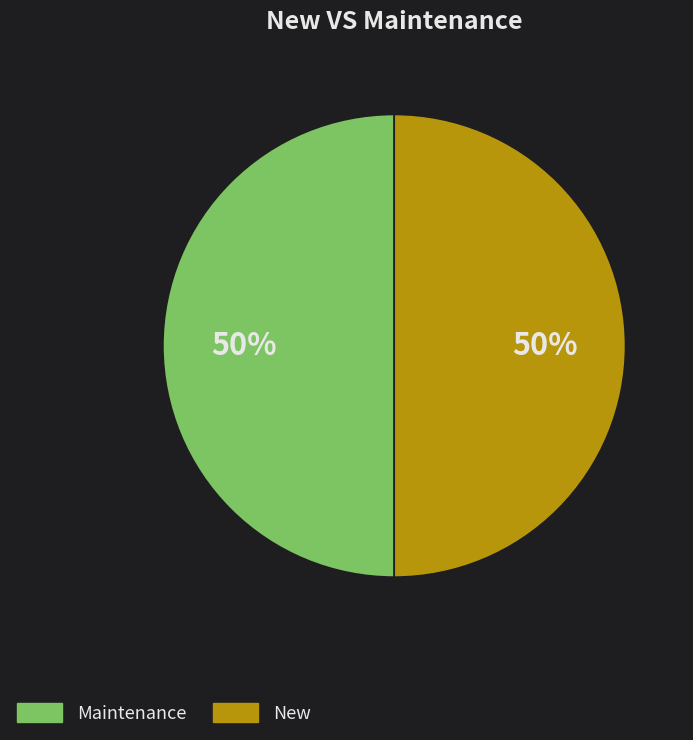

To the nearest percent, what percentage of the pie is New?

50%